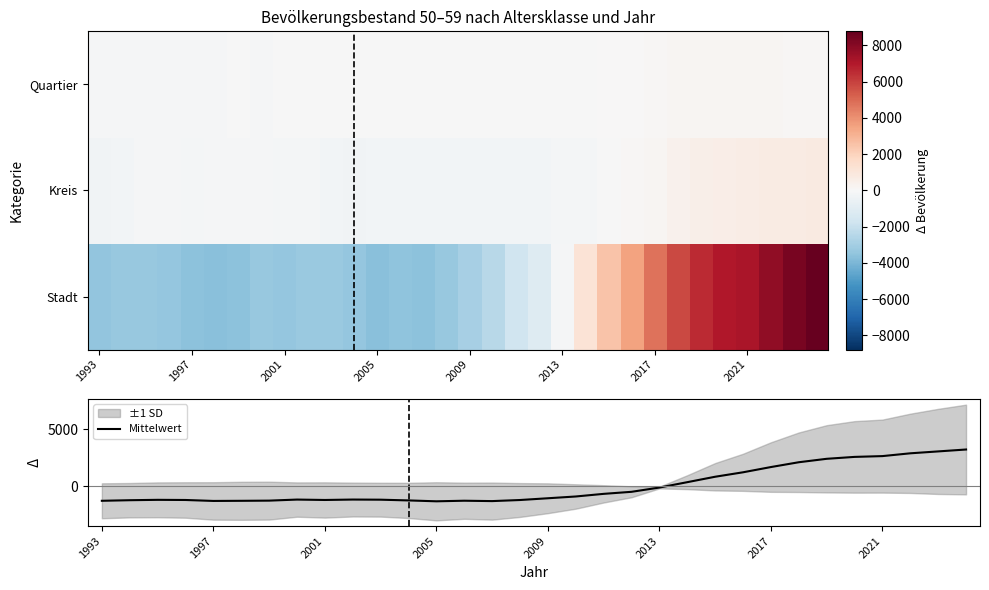

Reading left to right, list all the values displayed in this chart.

Stadt: -3443.4	-3357.4	-3356.4	-3406.4	-3613.4	-3637.4	-3614.4	-3299.4	-3393.4	-3267.4	-3275.4	-3425.4	-3682.4	-3509.4	-3600.4	-3304.4	-2901.4	-2409.4	-1738.4	-1153.4	-134.4	1219.6	2535.6	3529.6	4761.6	5801.6	6578.6	7009.6	7170.6	7802.6	8331.6	8781.6
Kreis: -295.5	-213.5	-128.5	-115.5	-155.5	-114.5	-106.5	-133.5	-153.5	-205.5	-250.5	-283.5	-270.5	-267.5	-264.5	-272.5	-231.5	-240.5	-221.5	-264.5	-193.5	-141.5	-35.5	82.5	204.5	383.5	494.5	566.5	623.5	712.5	721.5	771.5
Quartier: -89.0	-105.0	-92.0	-95.0	-99.0	-82.0	-66.0	-75.0	-67.0	-30.0	-13.0	-23.0	-11.0	-34.0	-45.0	-47.0	-28.0	-45.0	-43.0	-46.0	-13.0	-5.0	4.0	63.0	90.0	138.0	154.0	154.0	145.0	160.0	122.0	122.0
Mittelwert: -1276.0	-1225.3	-1192.3	-1205.6	-1289.3	-1278.0	-1262.3	-1169.3	-1204.6	-1167.6	-1179.6	-1244.0	-1321.3	-1270.3	-1303.3	-1208.0	-1053.6	-898.3	-667.6	-488.0	-113.6	357.7	834.7	1225.0	1685.4	2107.7	2409.0	2576.7	2646.4	2891.7	3058.4	3225.0